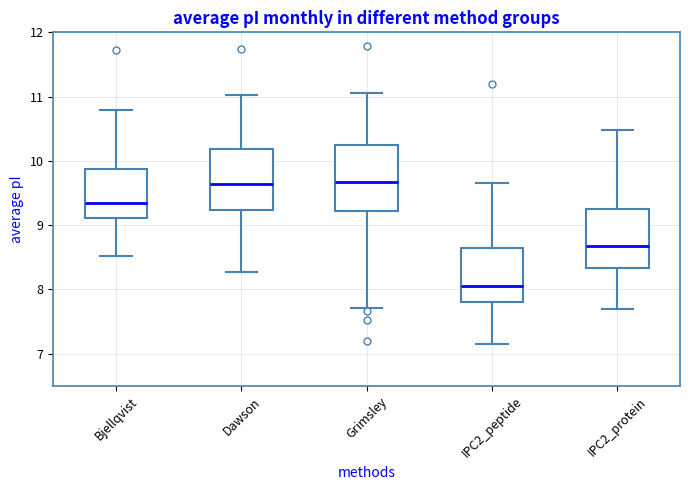

Which box's median line is the lowest?

IPC2_peptide